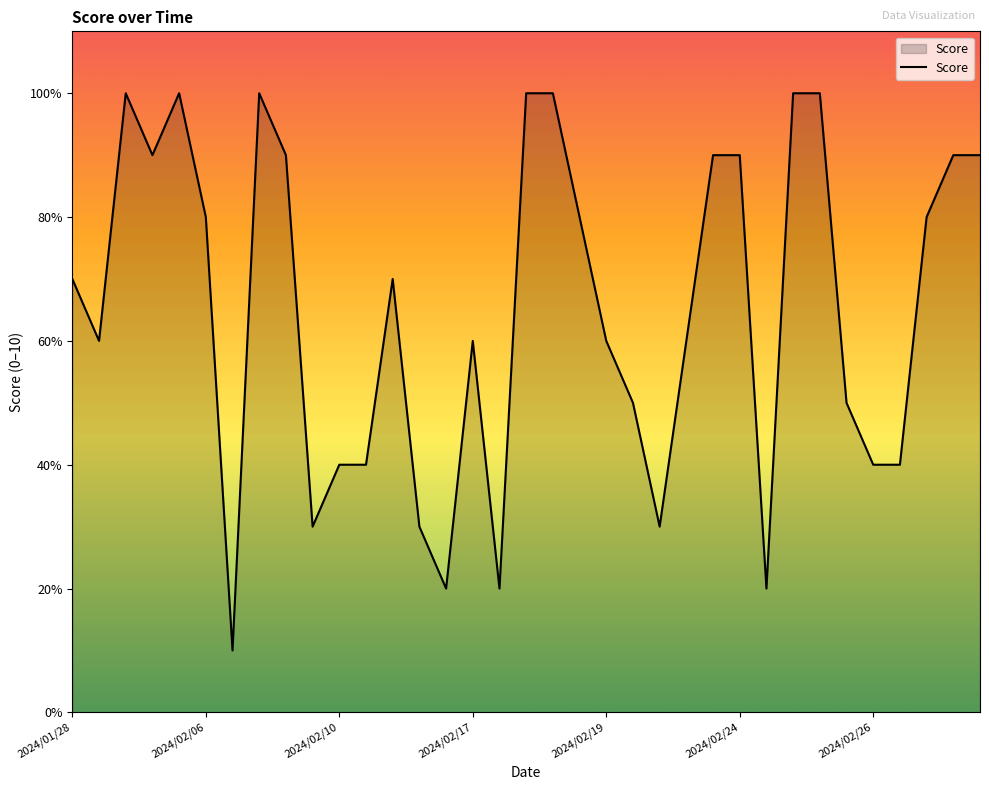

True or false: there are more than 1 points higher than both neighbors.

True